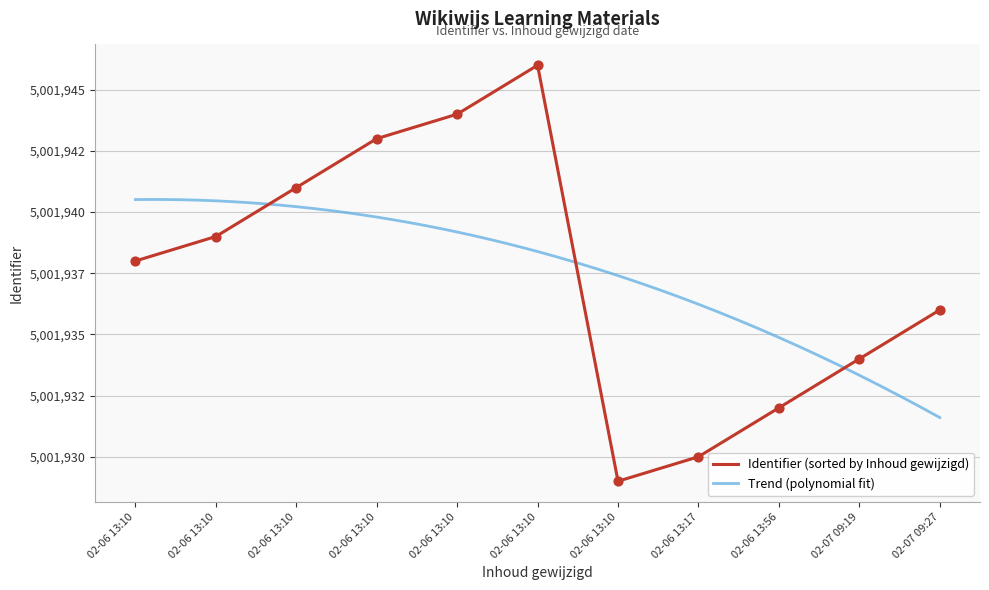

What is the change in value from 2019-02-06 13:17:48 to 2019-02-06 13:10:16?

+16